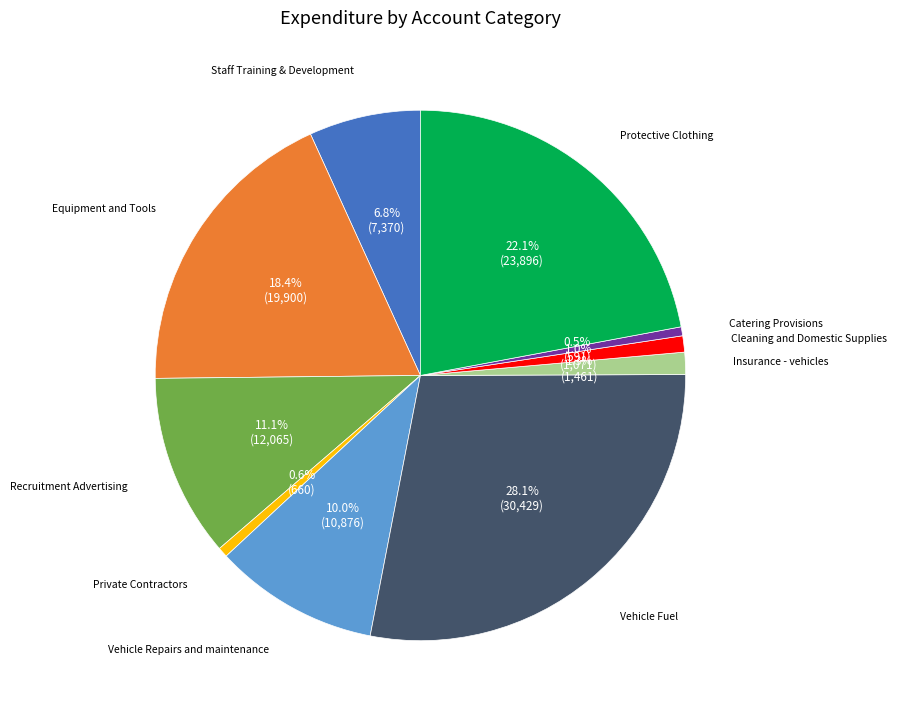

Is there any slice that represents more than half of the pie?

No